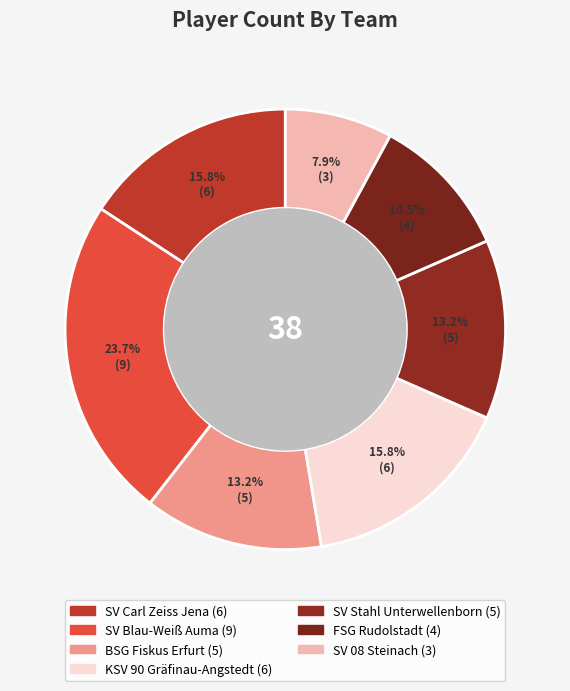

What is the smallest slice in the pie chart?

SV 08 Steinach